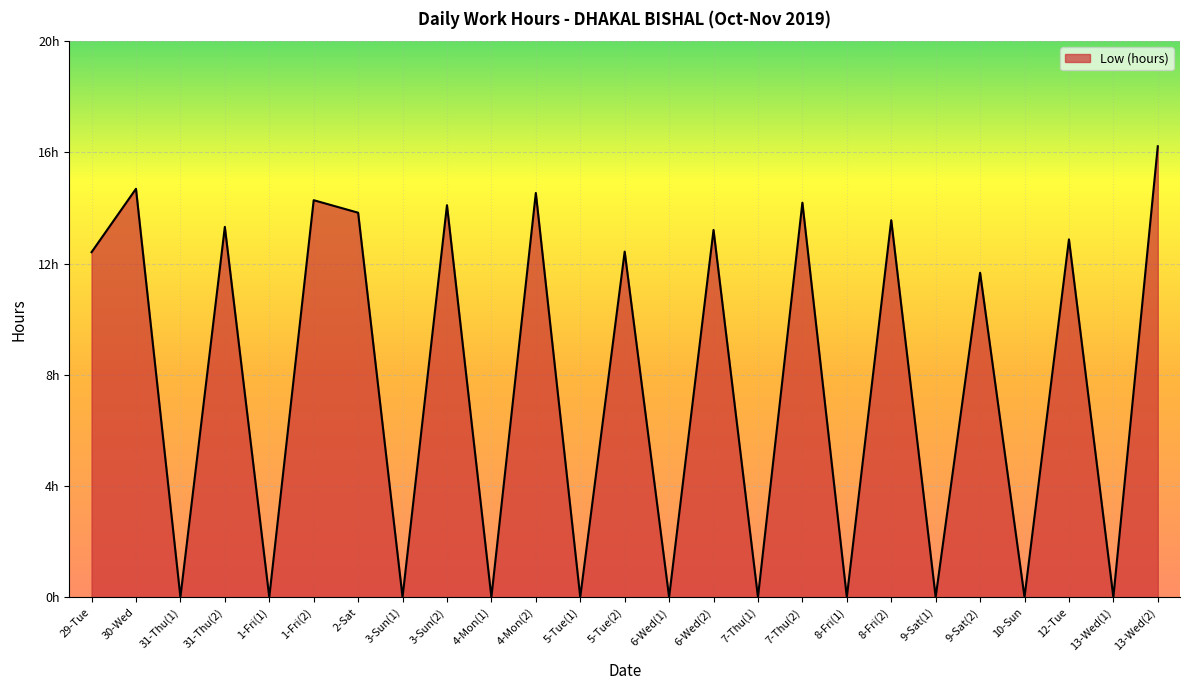

Which has a higher value, 4-Mon(2) or 1-Fri(1)?

4-Mon(2)